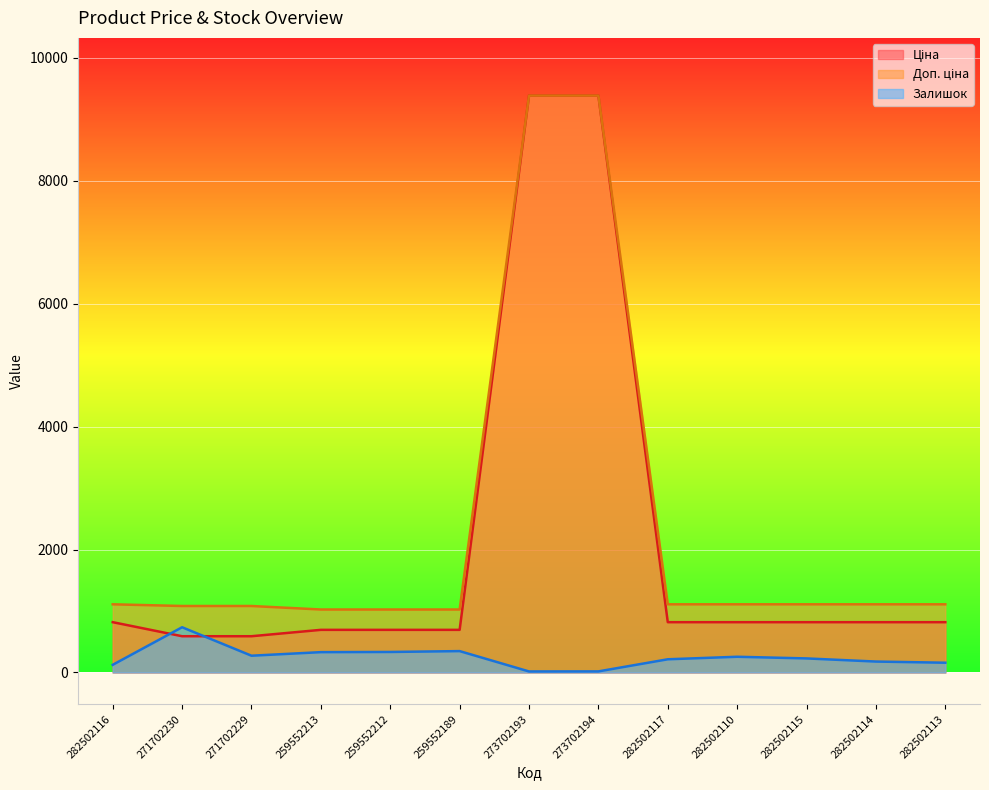

Is it true that Ціна equals 4890.1 at 273702194?

False